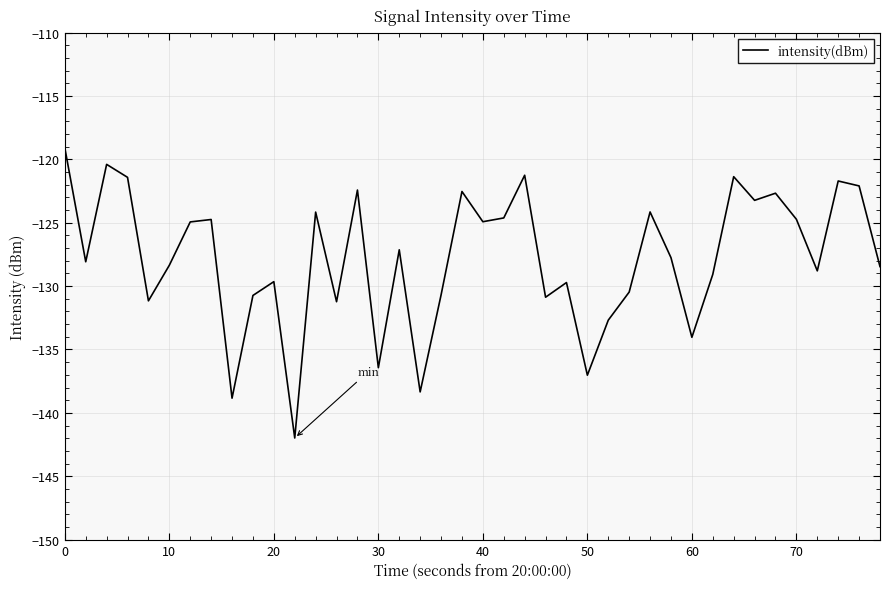

What is the smallest value displayed?

-142.0